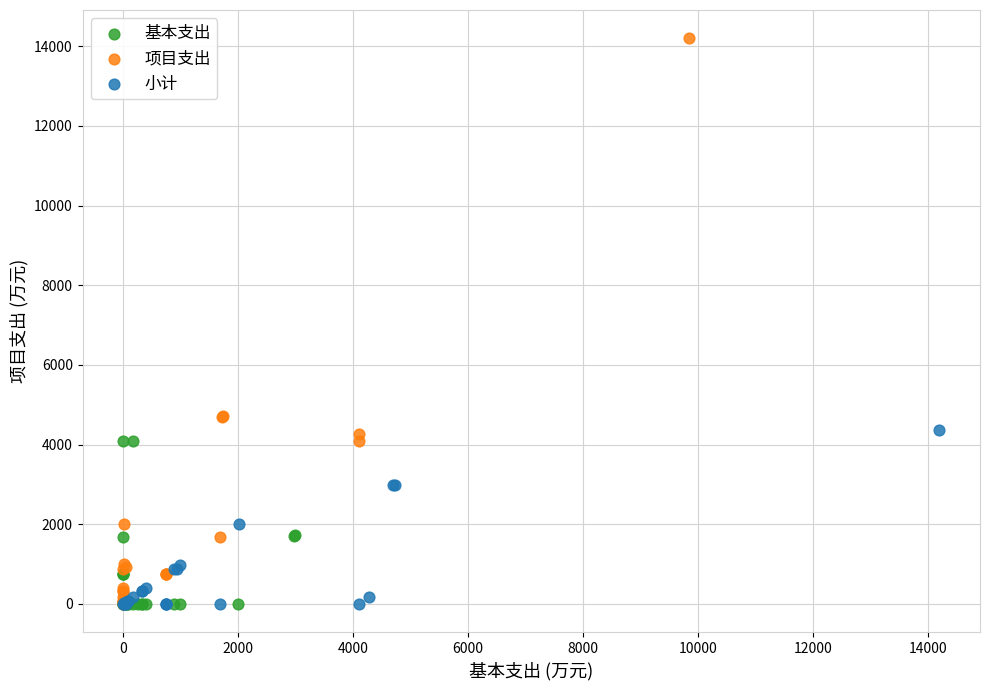

Which series has the largest Y range (max minus min)?

项目支出